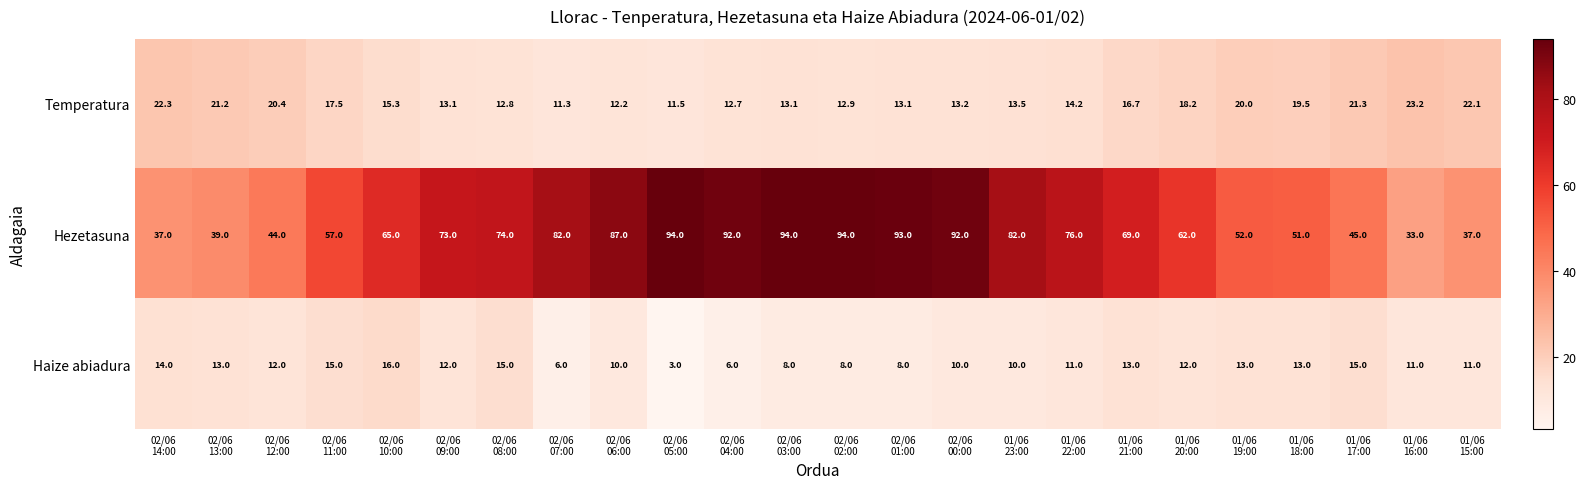

List the series in order of their peak value, highest first.

Hezetasuna, Temperatura, Haize abiadura